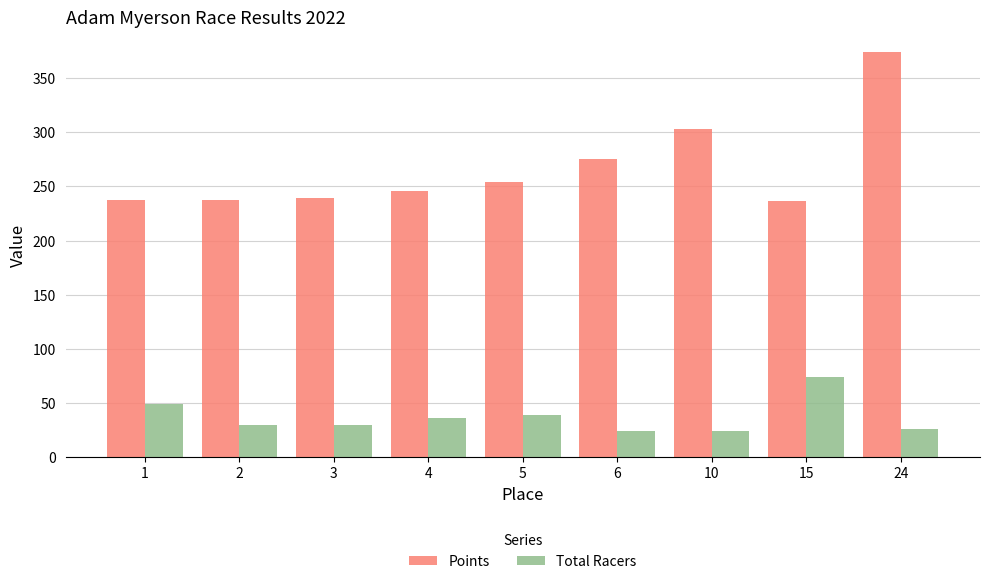

List the series in order of their overall mean, lowest first.

Total Racers, Points